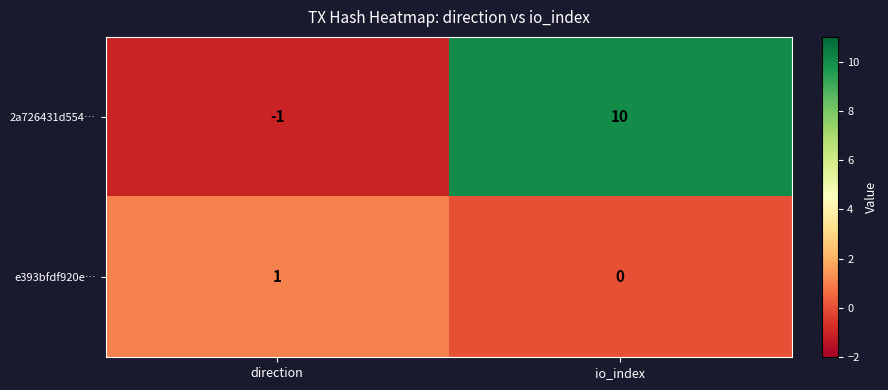

At which category is the sum across all series the highest?

io_index